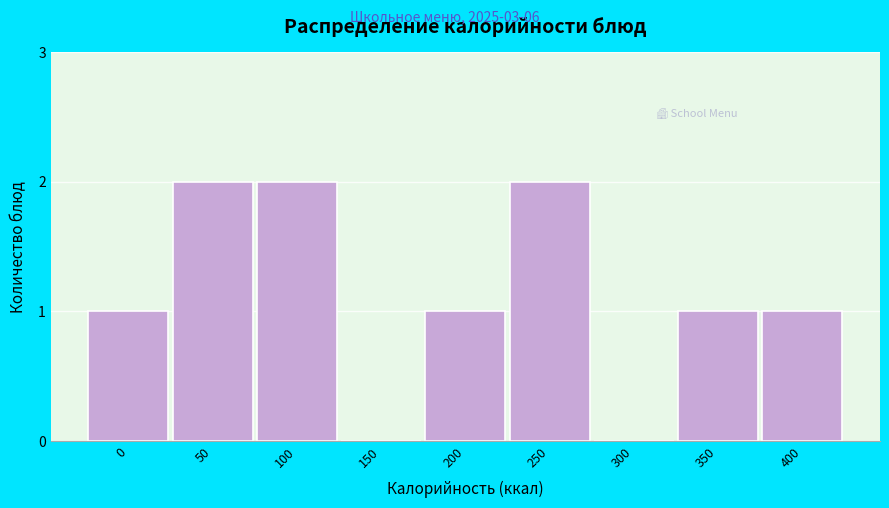

Reading left to right, what are all the values shown in this chart?

0=1	50=2	100=2	150=0	200=1	250=2	300=0	350=1	400=1